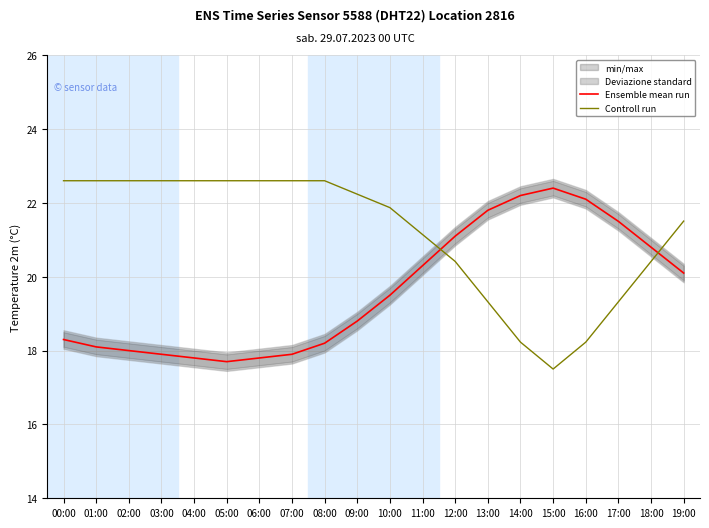

Does the chart have visible grid lines?

Yes